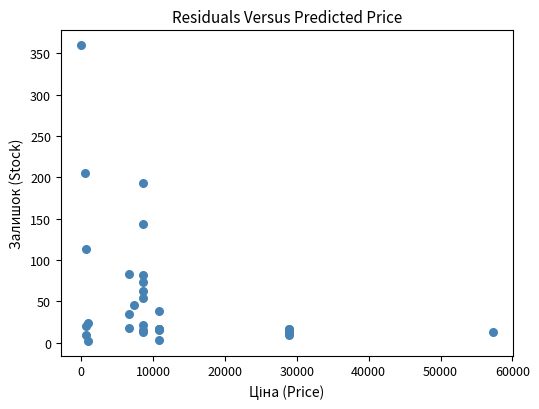

What Y value in the scatter plot is closest to 181?

193